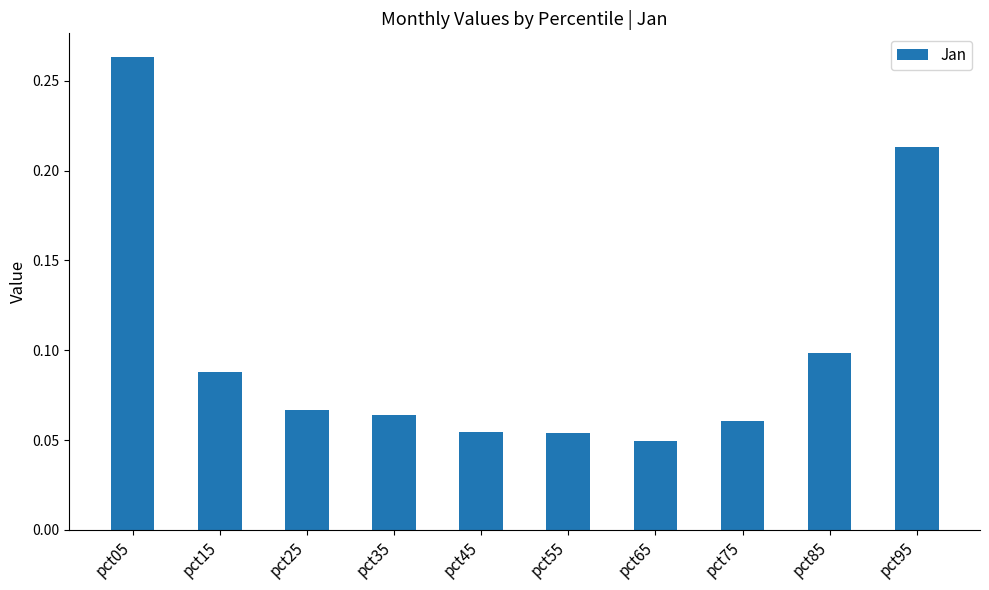

Are the bars horizontal?

No